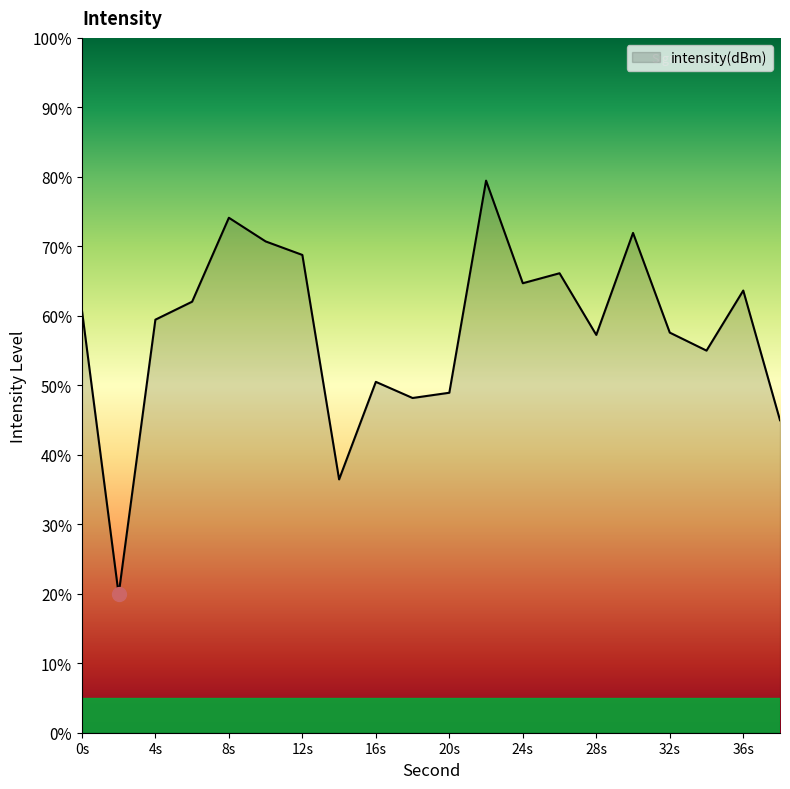

What is the smallest value displayed?

19.9